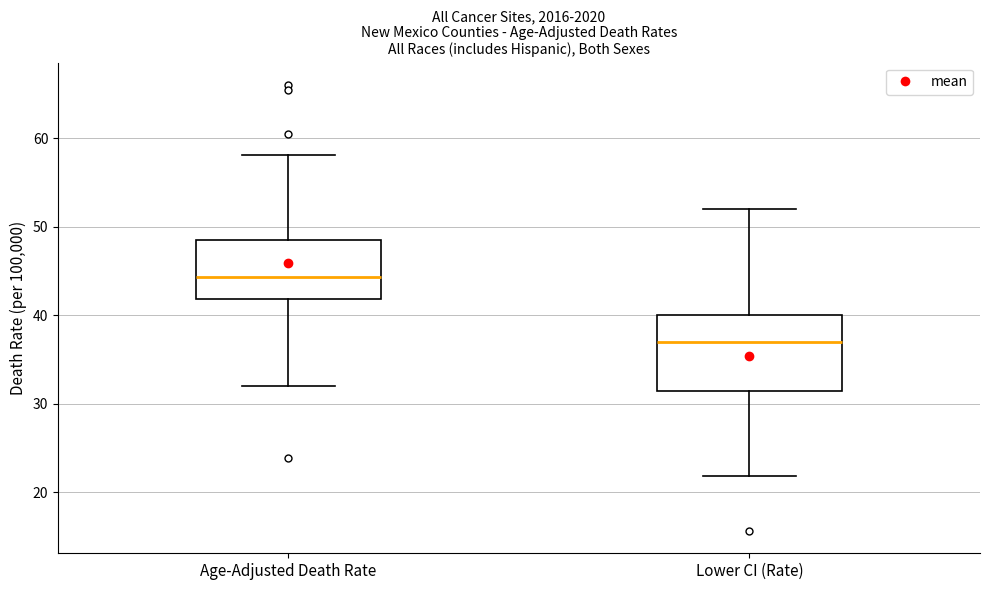

Which box's median line is the highest?

Age-Adjusted Death Rate